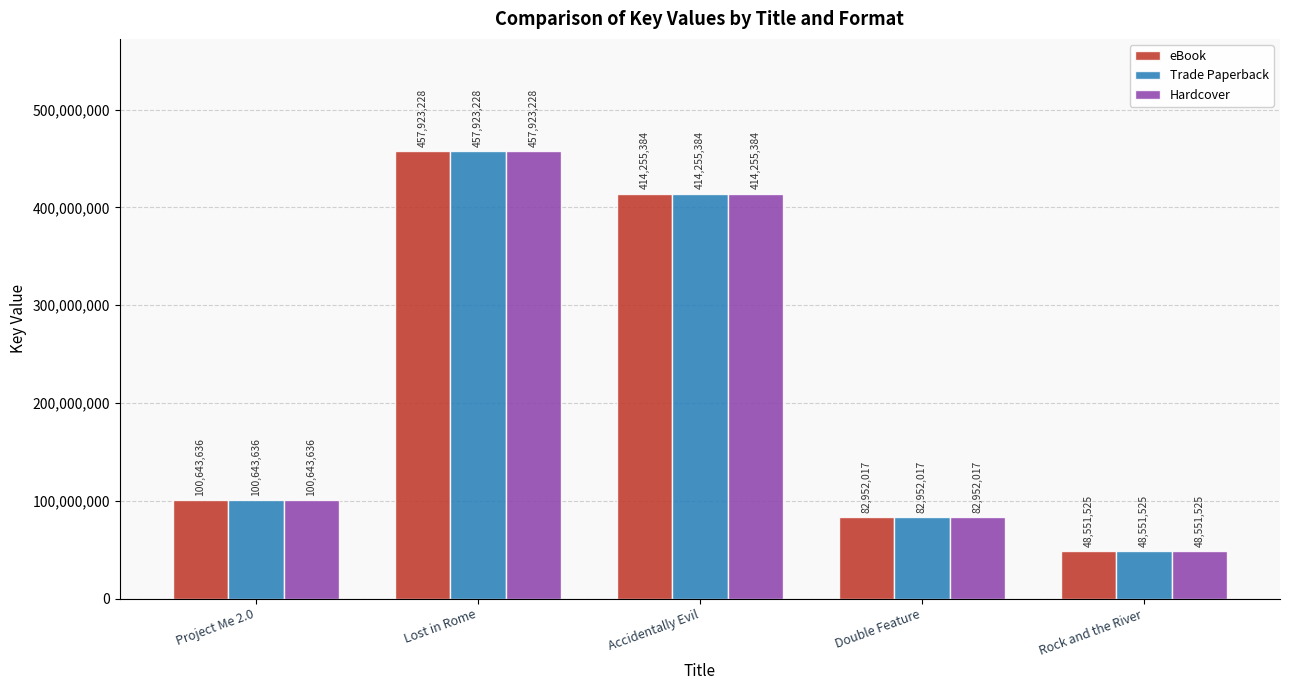

Are the bars horizontal?

No